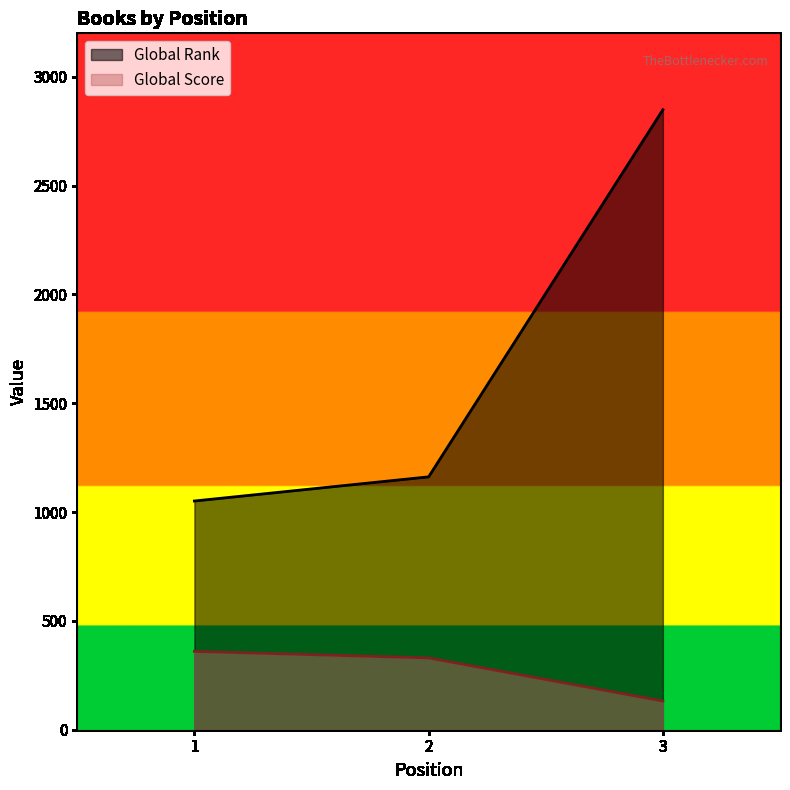

What is the difference between the second highest and minimum values in the Global Score series?

198